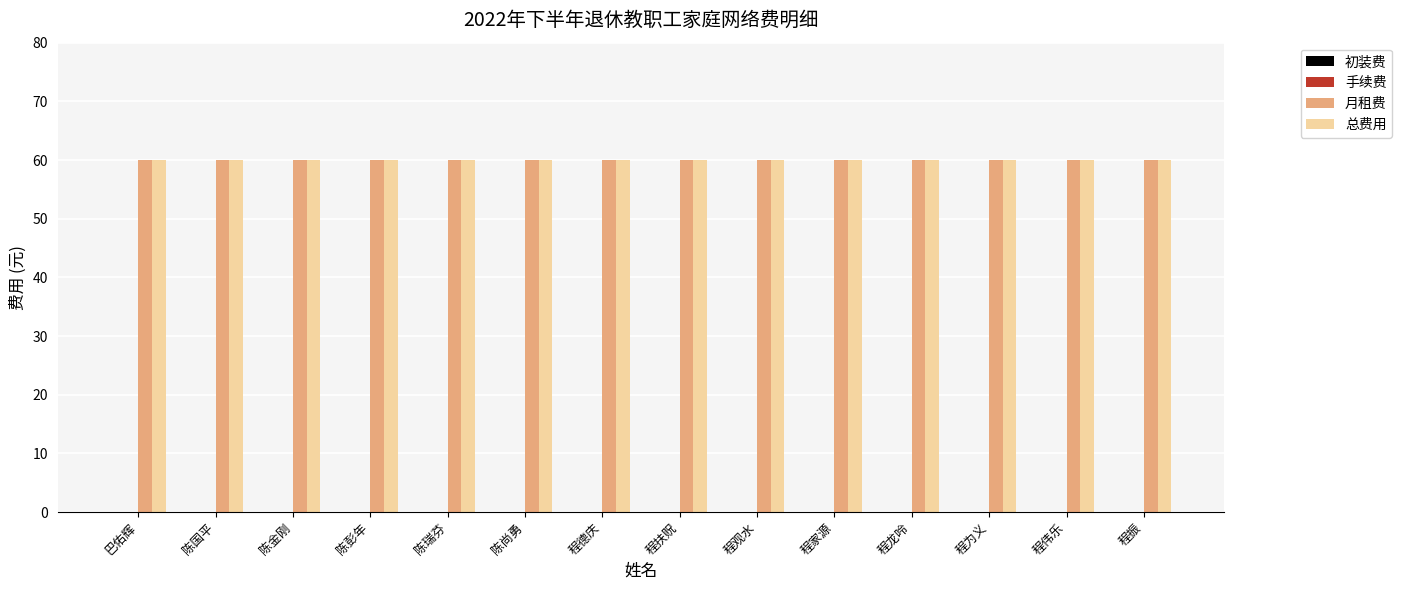

List the series in order of their peak value, highest first.

月租费, 总费用, 初装费, 手续费